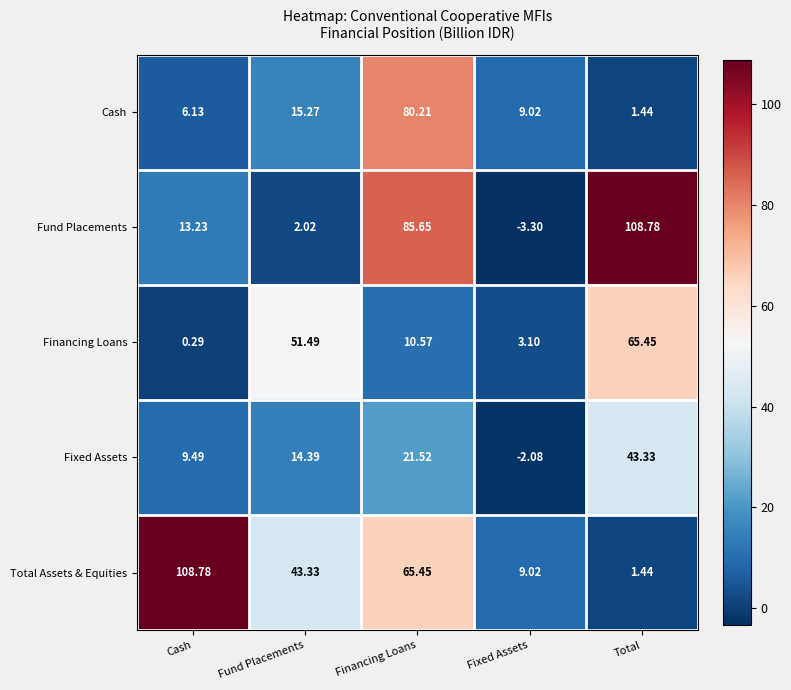

Where does the Cash series first go above 9?

Fund Placements